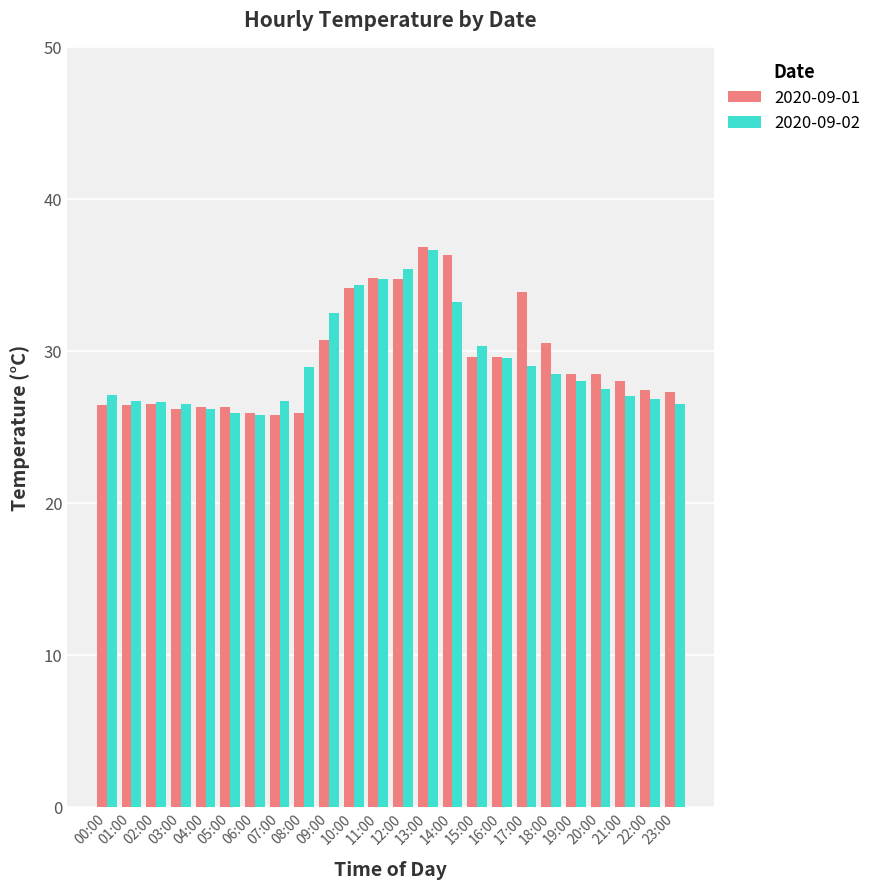

Which series has the largest range (max minus min)?

2020-09-01